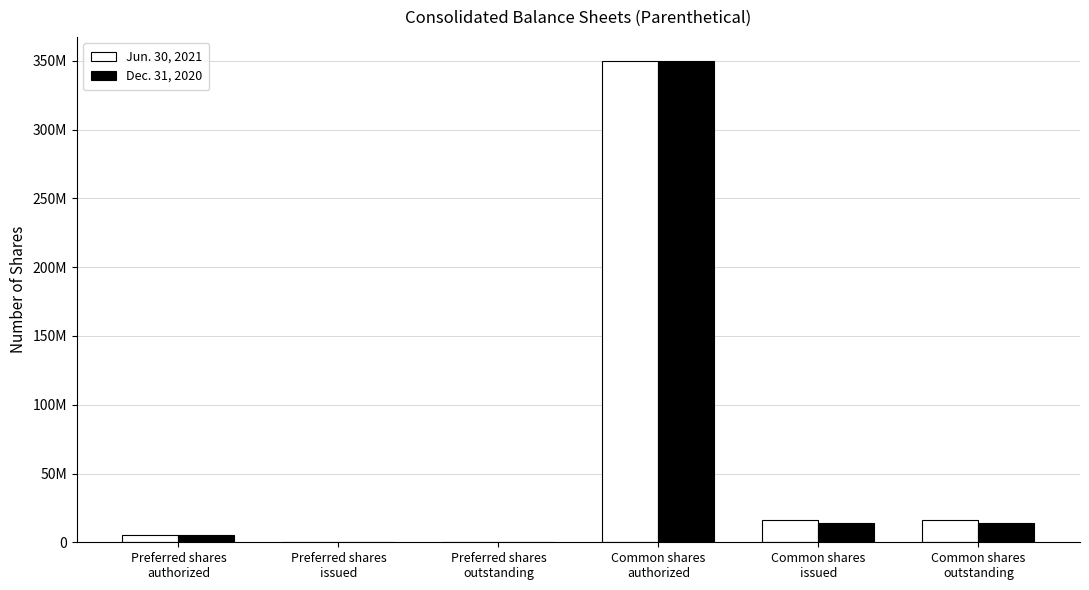

What are all the series names shown in the legend?

Jun. 30, 2021, Dec. 31, 2020